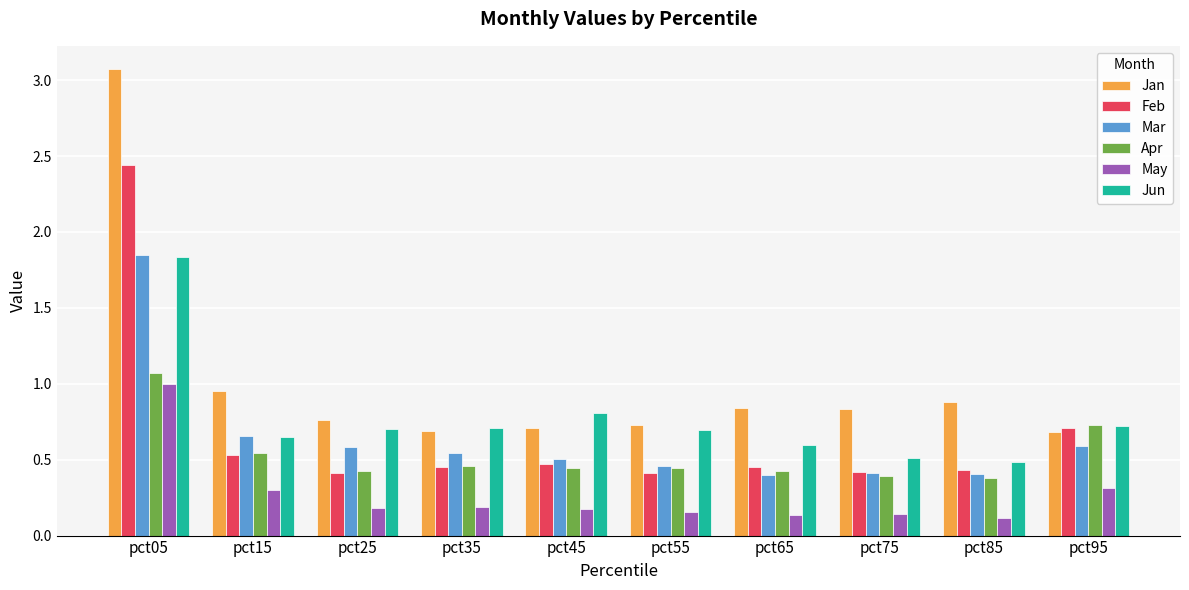

Is the value of Jan at pct85 greater than the value of May at pct95?

Yes